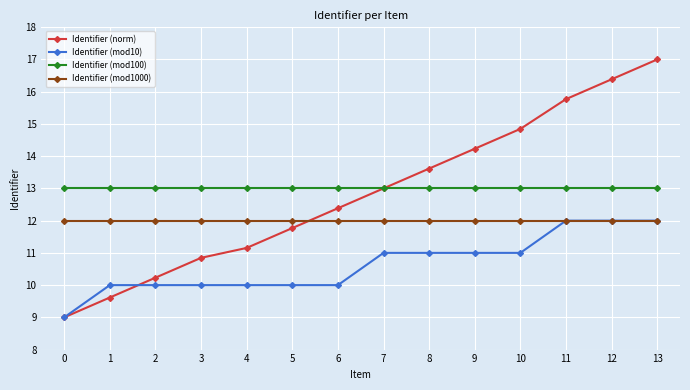

What is the value of the Identifier (mod100) point at the 8th from the left?

13.0